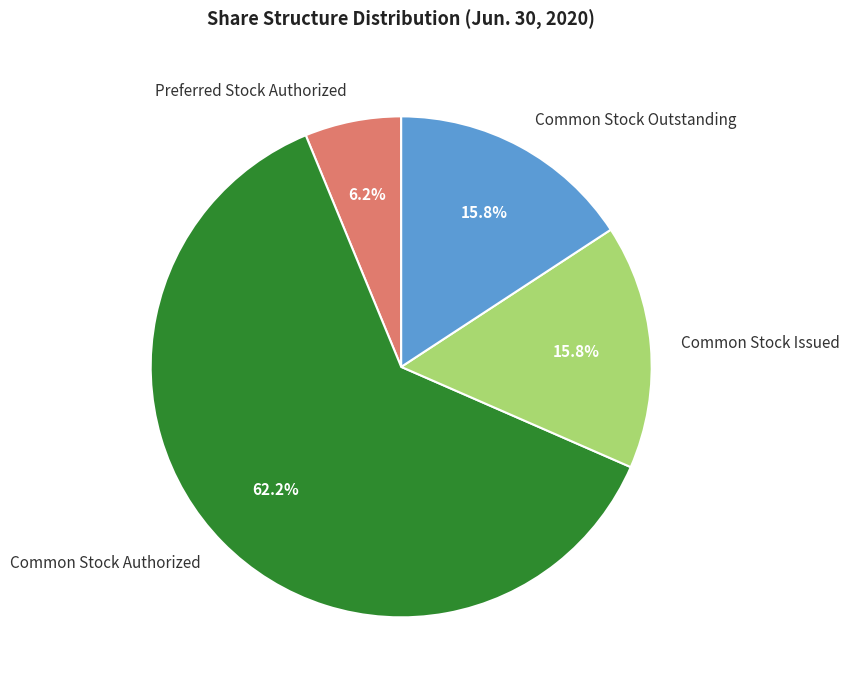

What is the majority slice?

Common Stock Authorized